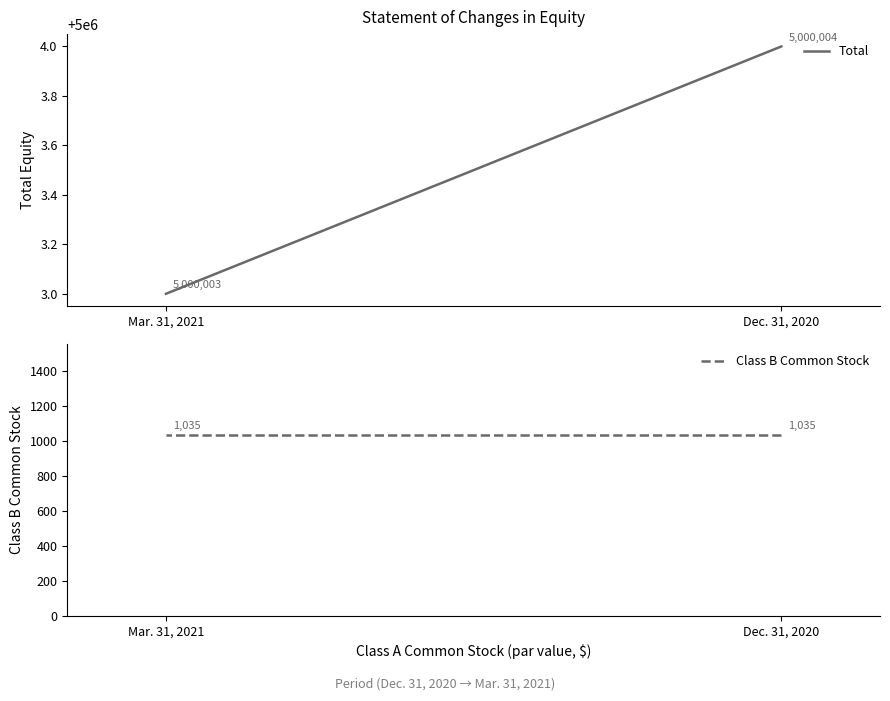

Rank the series by their maximum value, from lowest to highest.

Class B Common Stock, Total